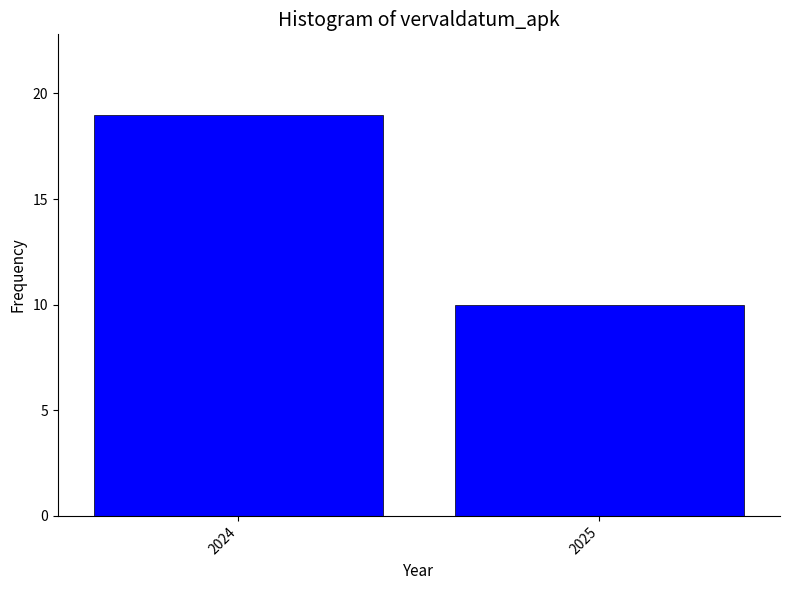

Reading left to right, what are all the values shown in this chart?

2024=19	2025=10